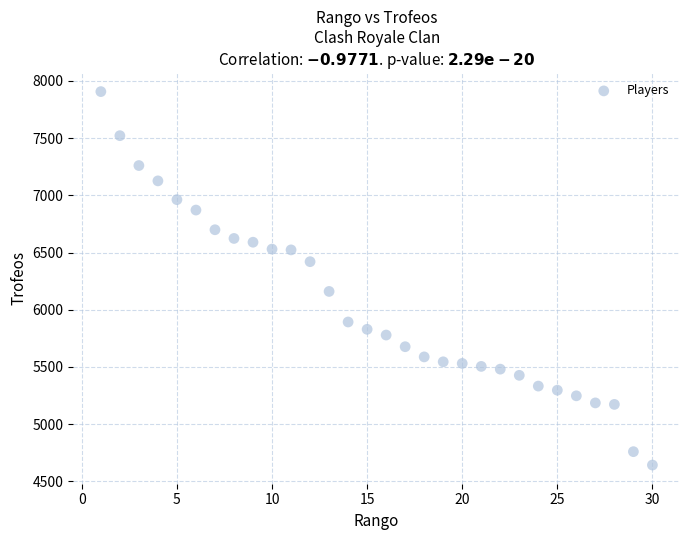

What is the range of Y values (max minus min)?

3263